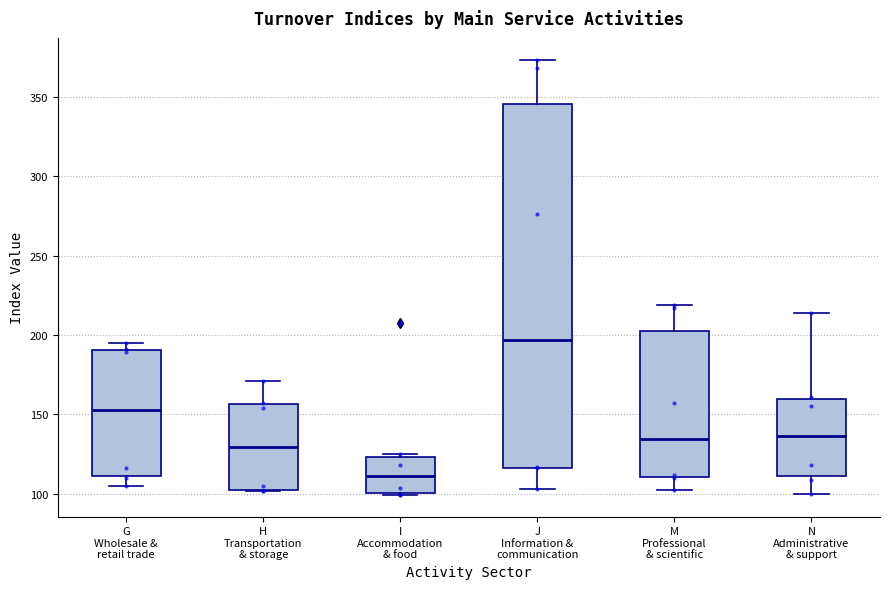

Where does the upper whisker of the box for J Information & communication end on the y-axis? The values are not printed on the chart, so give them approximately, as read against the axis.

375